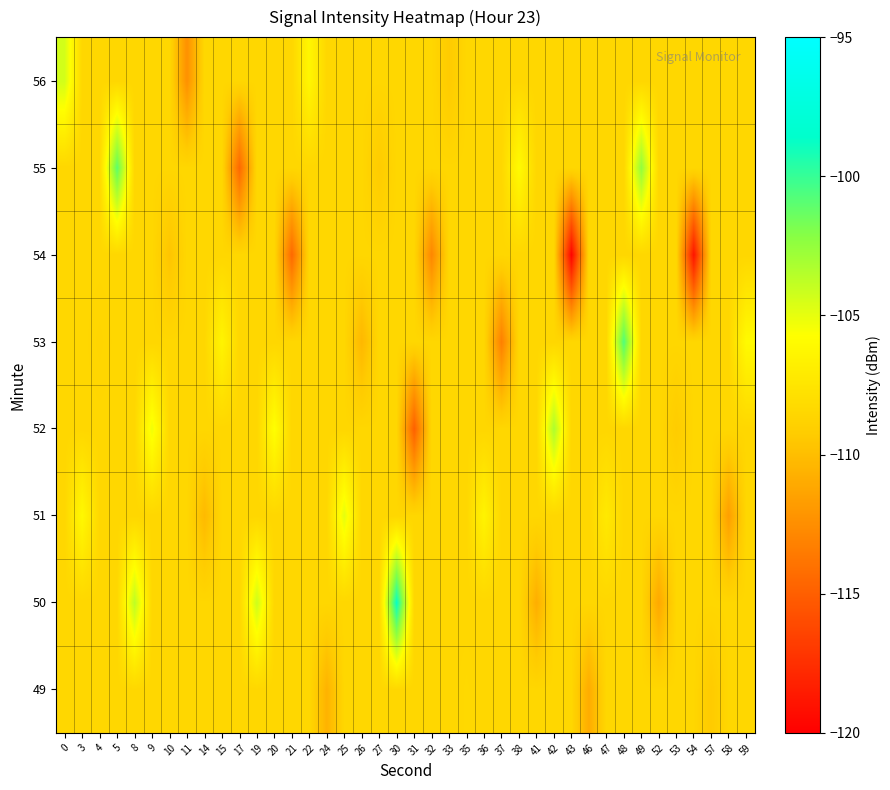

Rank the series by their maximum value, from highest to lowest.

50, 53, 55, 52, 56, 51, 49, 54